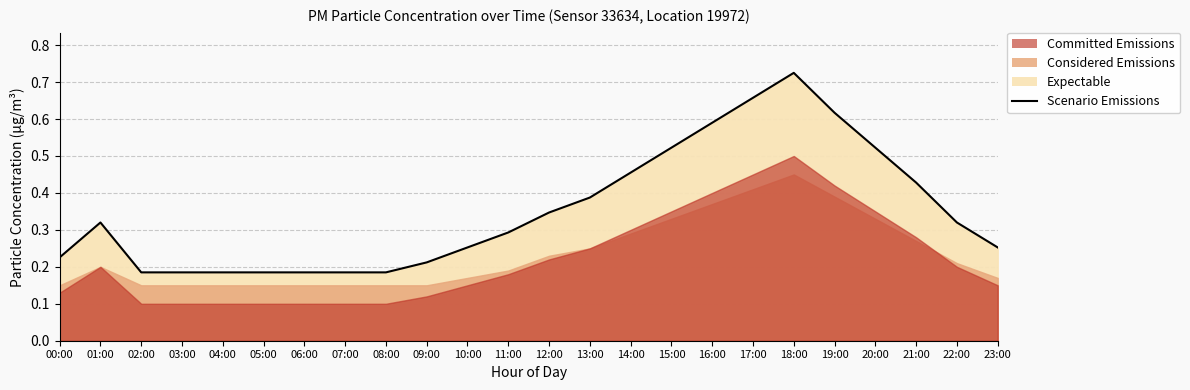

Read the value at 18:00.

0.7